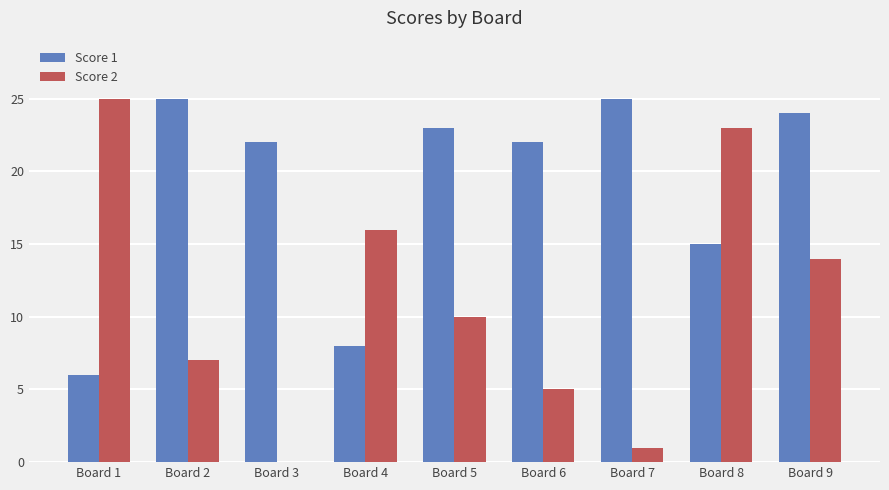

Reading left to right, what are all the values shown in this chart?

Score 1: 6	25	22	8	23	22	25	15	24
Score 2: 25	7	0	16	10	5	1	23	14